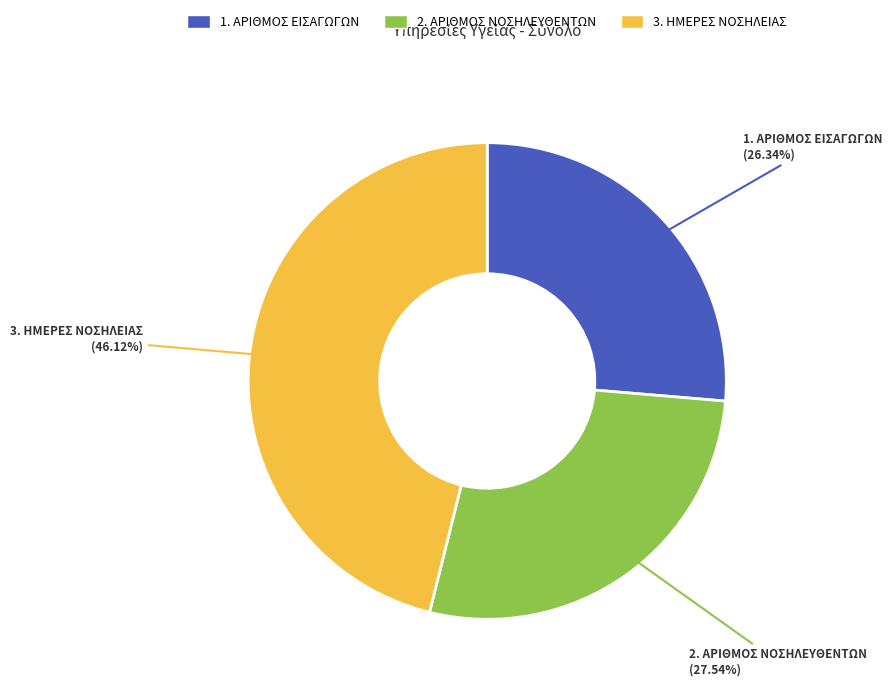

What percentage is the 2. ΑΡΙΘΜΟΣ ΝΟΣΗΛΕΥΘΕΝΤΩΝ slice, to the nearest percent?

28%